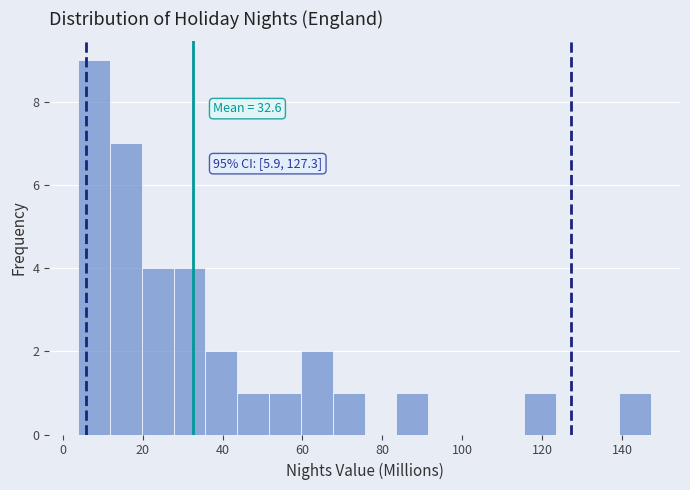

Around what value on the x-axis is the tallest bar? Give the approximate position of its centre, as read against the axis.

8